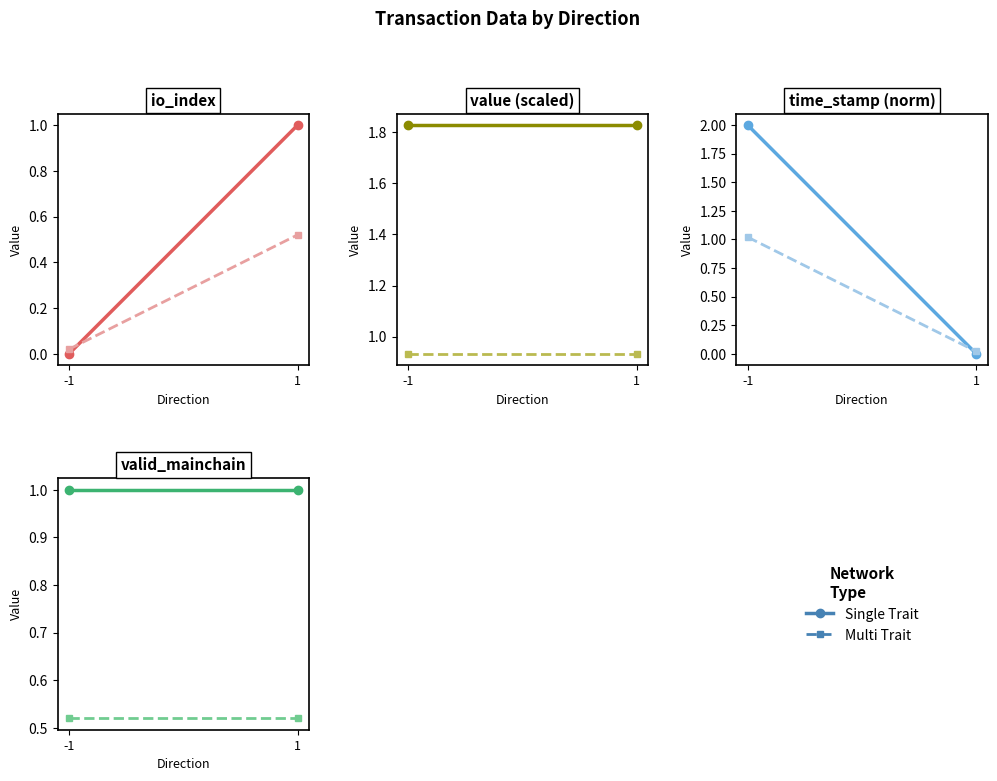

What is the value of the Single Trait point at the 1st from the left?

2.0